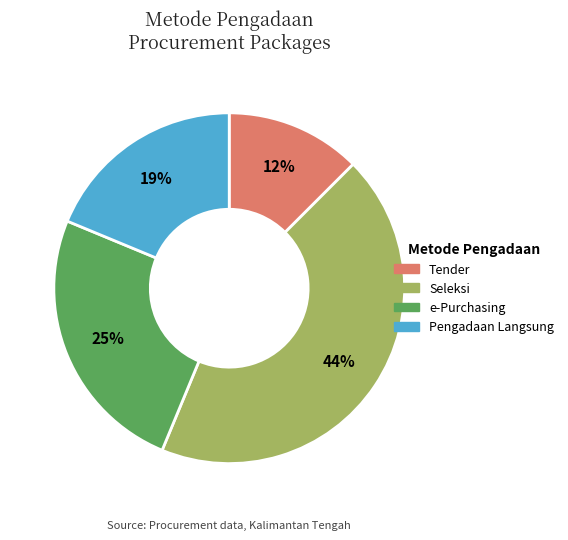

Rank the categories by value from highest to lowest.

Seleksi, e-Purchasing, Pengadaan Langsung, Tender